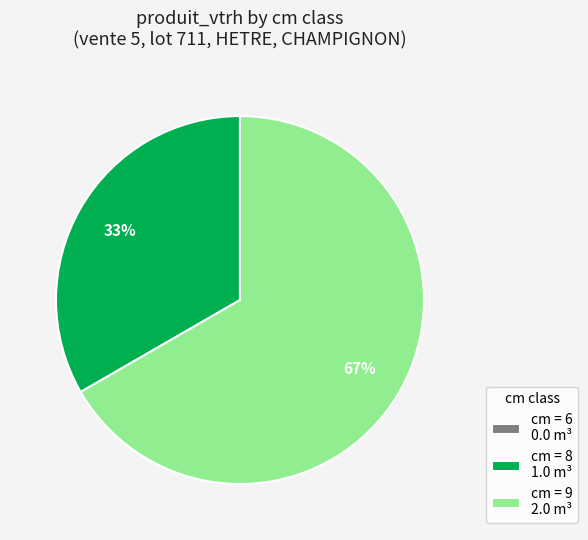

To the nearest percent, what is the average slice percentage?

33%